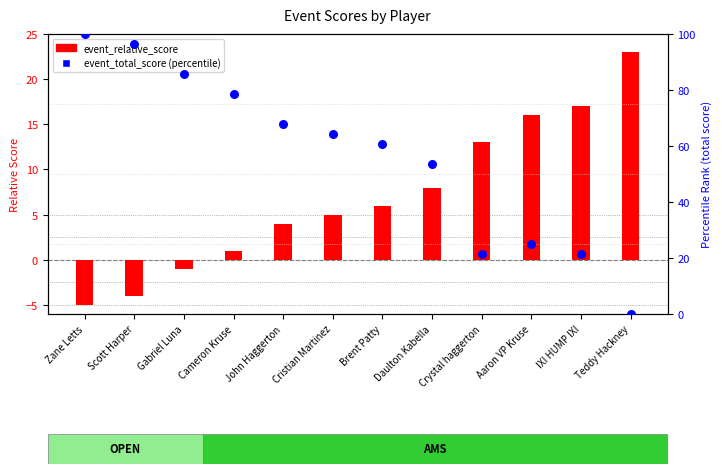

What are all the series names shown in the legend?

event_relative_score, event_total_score